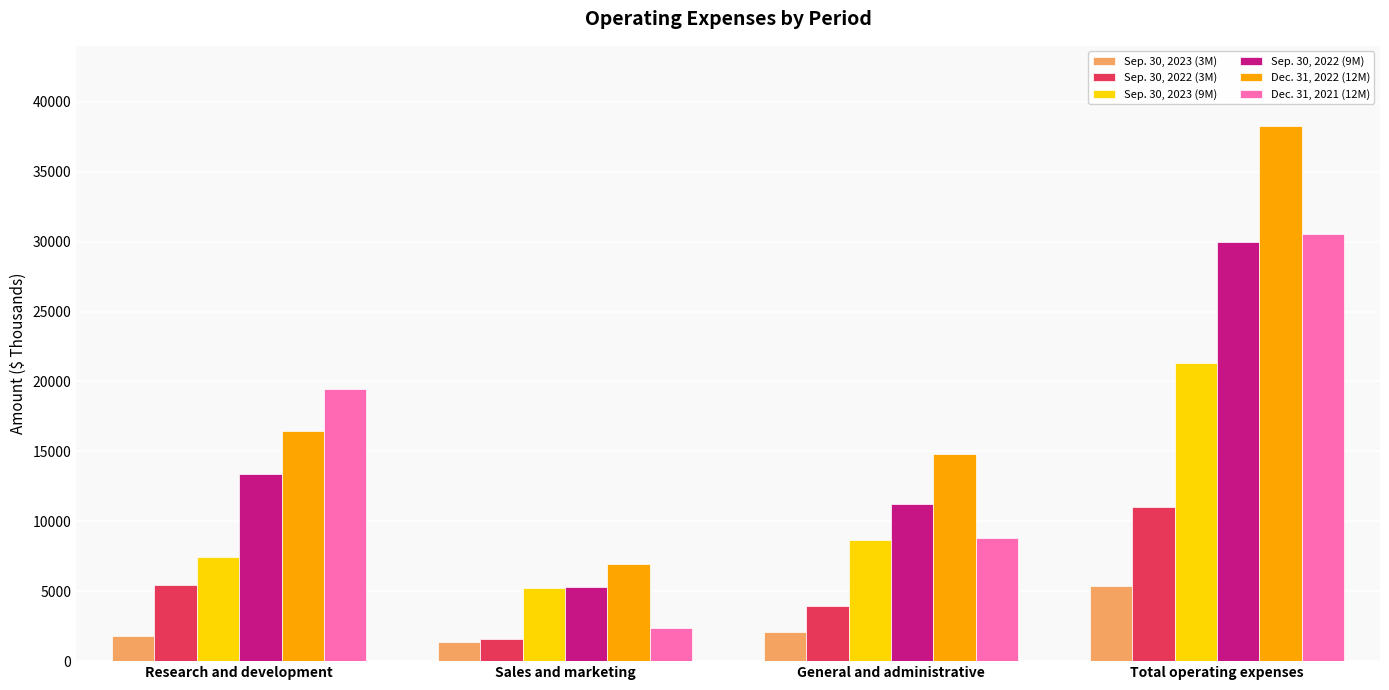

The value of Sep. 30, 2023 (9M) at Sales and marketing is 5200. True or false?

True